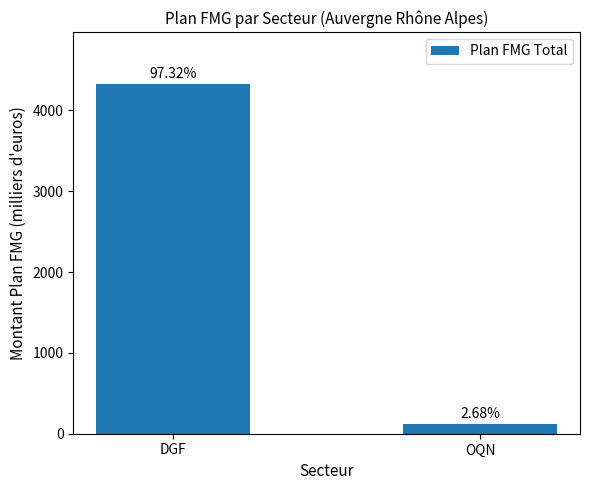

How many bars are there in total?

2